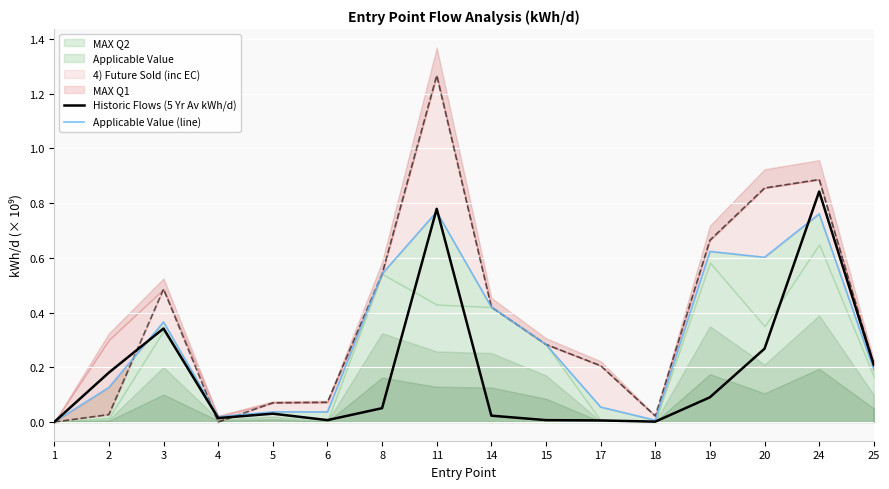

The Applicable Value (line) series shows 0.1 at 5. True or false?

False